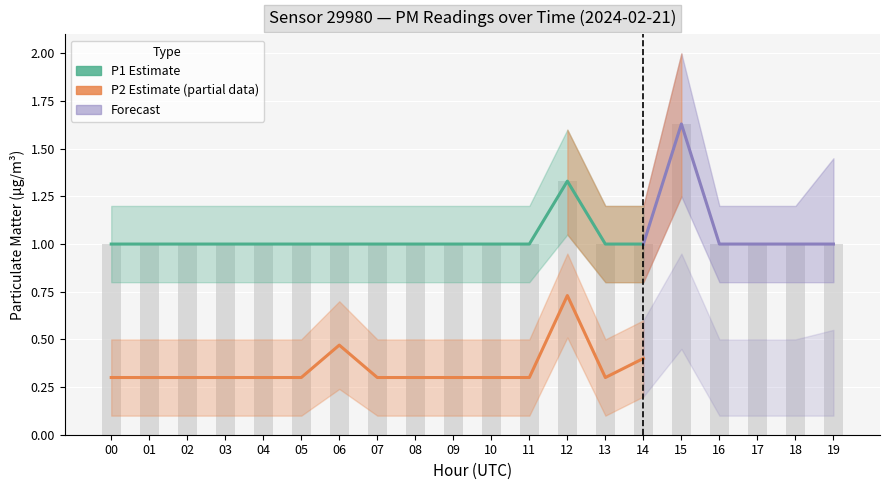

Count the number of values greater than 1.

2